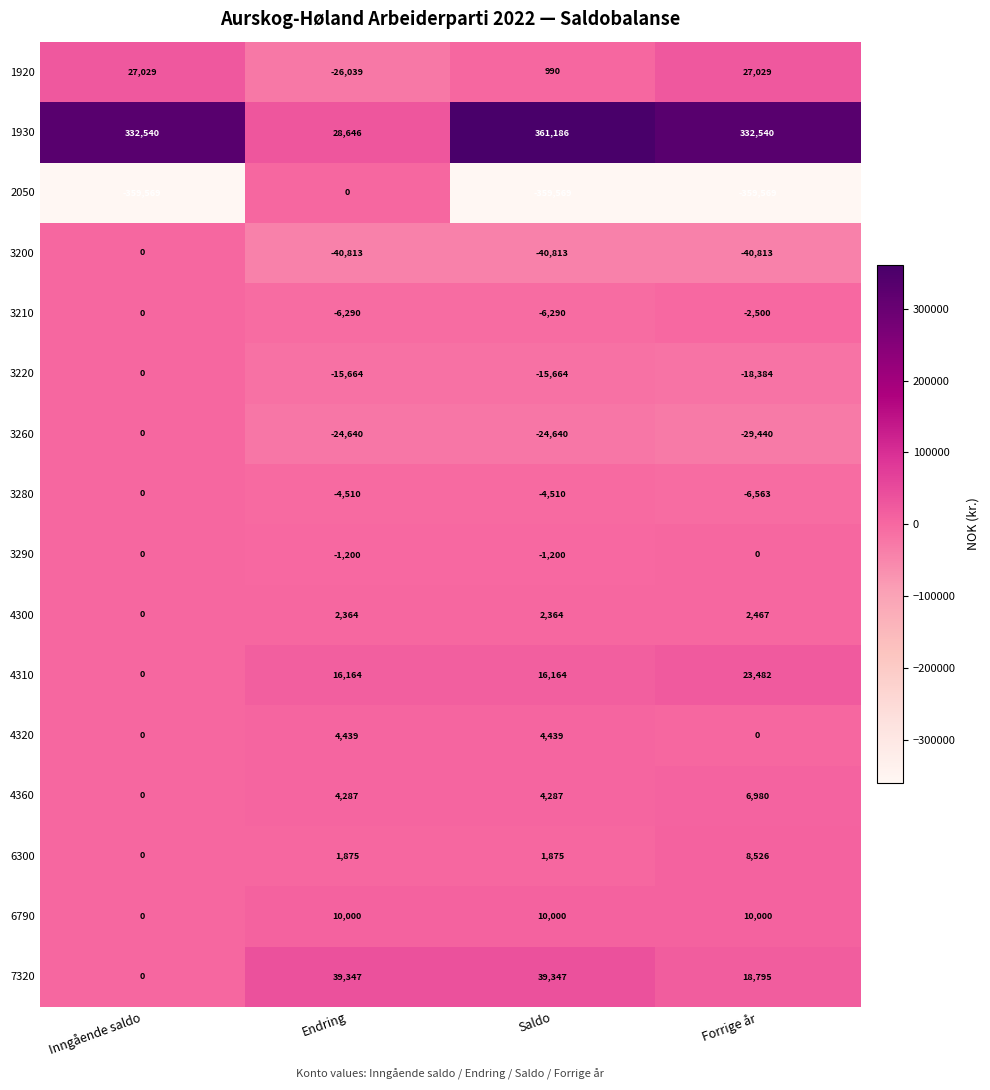

What is the minimum value shown in the chart?

-359569